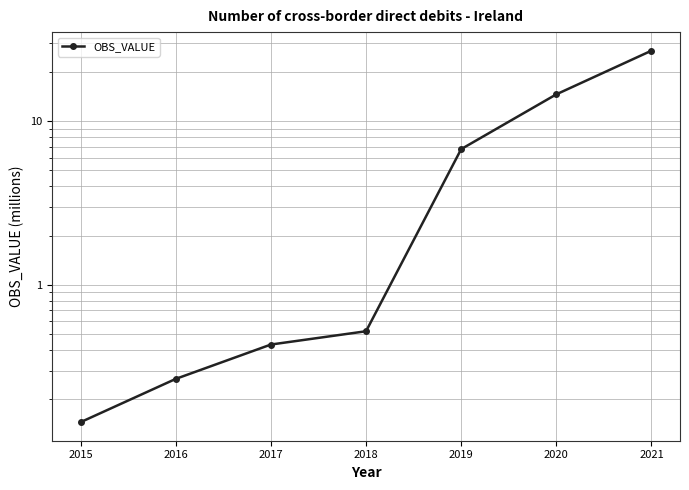

What is the value of the 6th point from the left?

14.6